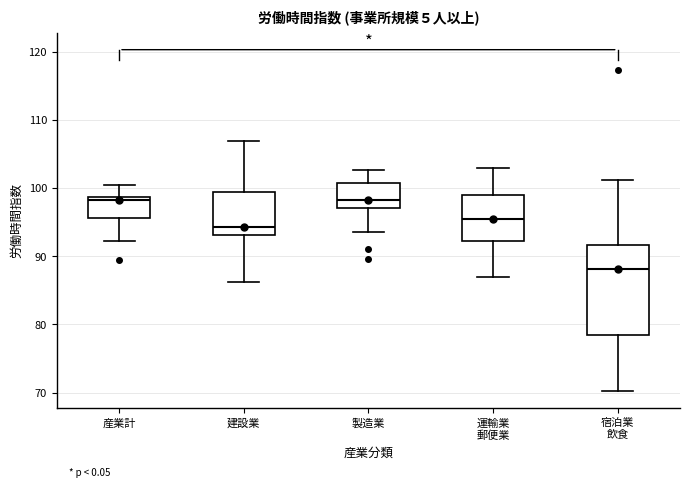

Which box is the tallest, from its lower edge to its upper edge?

宿泊業 飲食